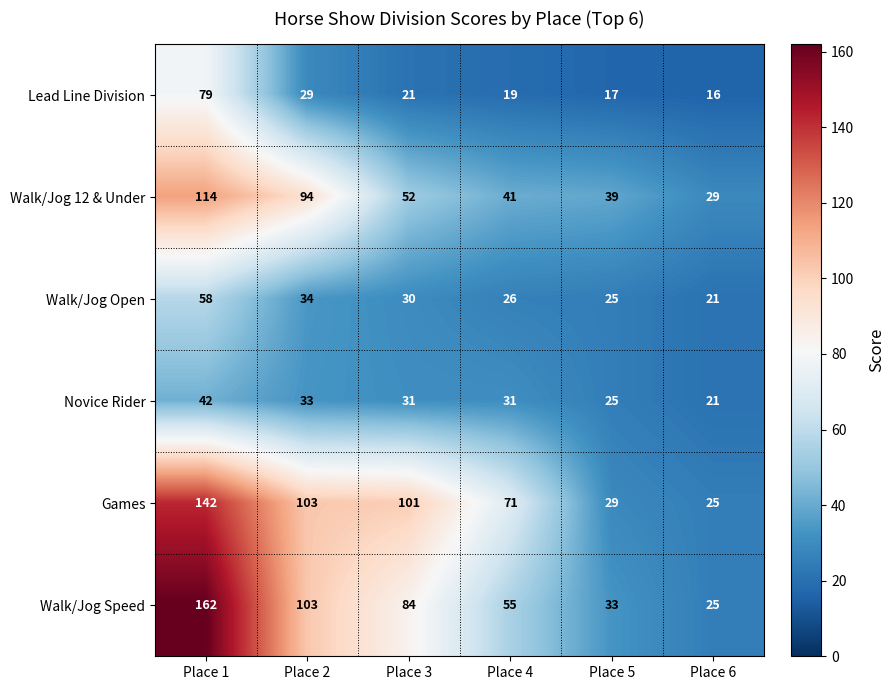

How many series are shown in this chart?

6